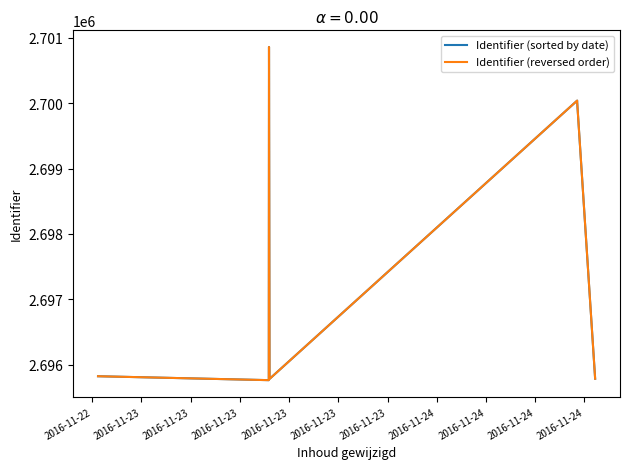

How many distinct data groups are displayed?

2